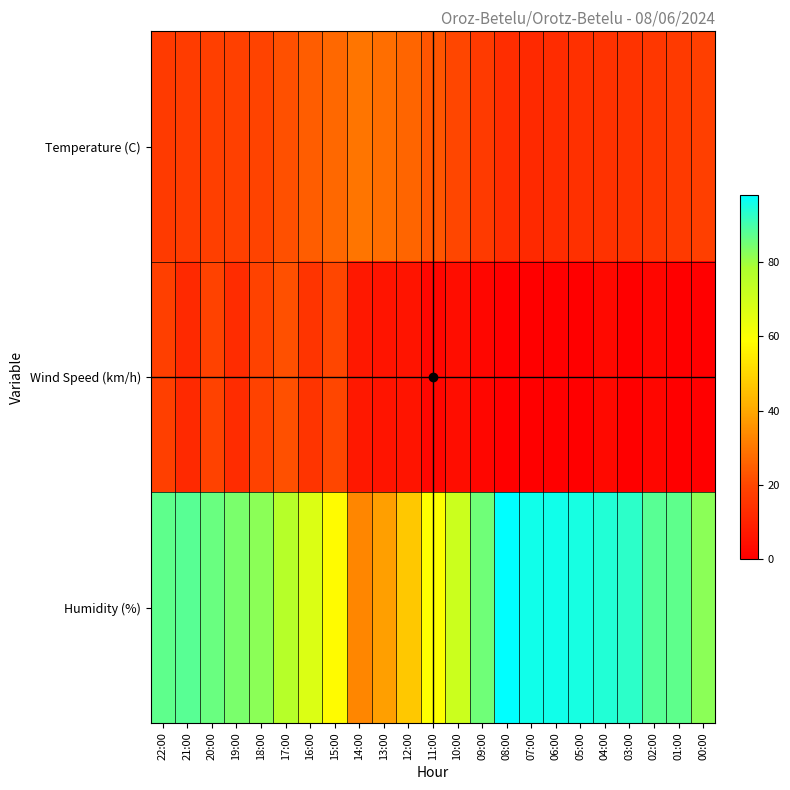

How many categories are shown in the chart?

23